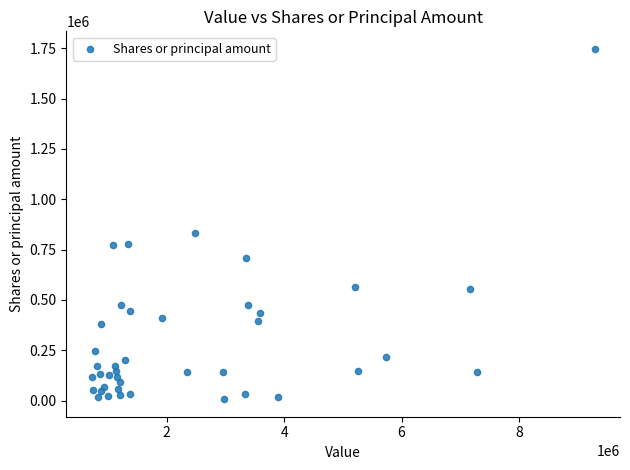

What is the range of Y values (max minus min)?

1739304